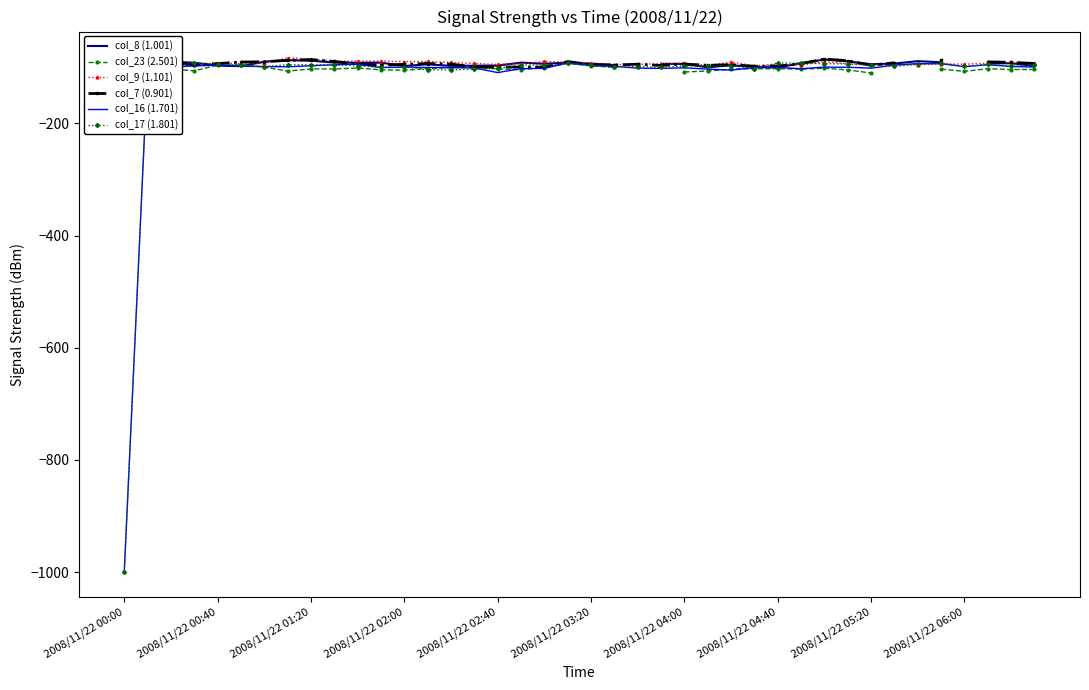

Between 26 and 39, which is larger?

26